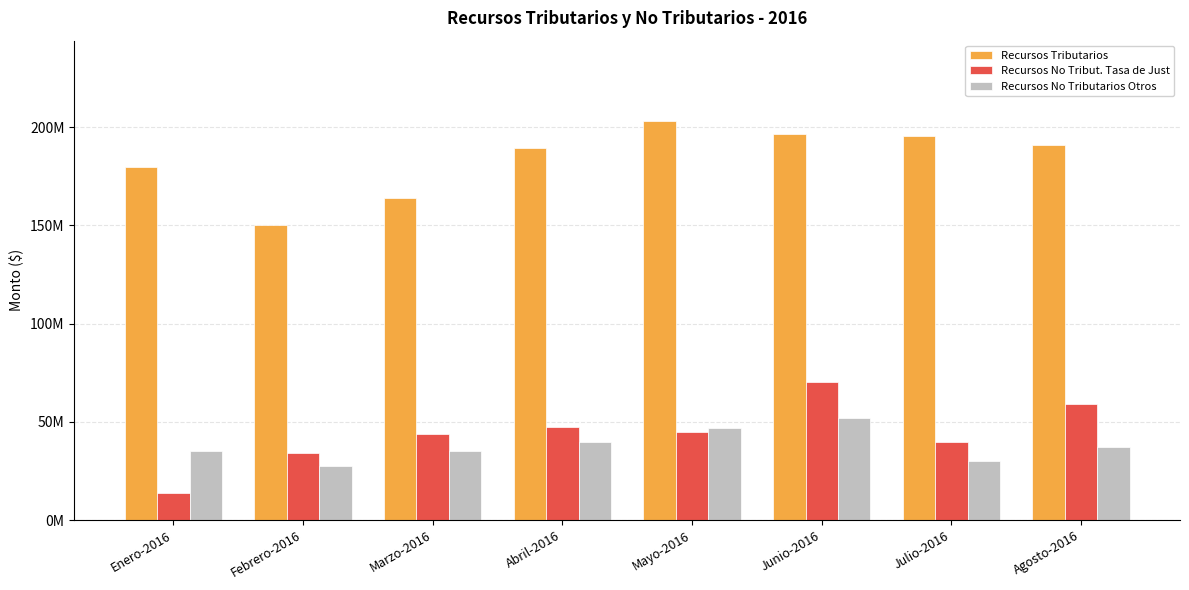

Which label corresponds to the largest value in the chart?

Mayo-2016